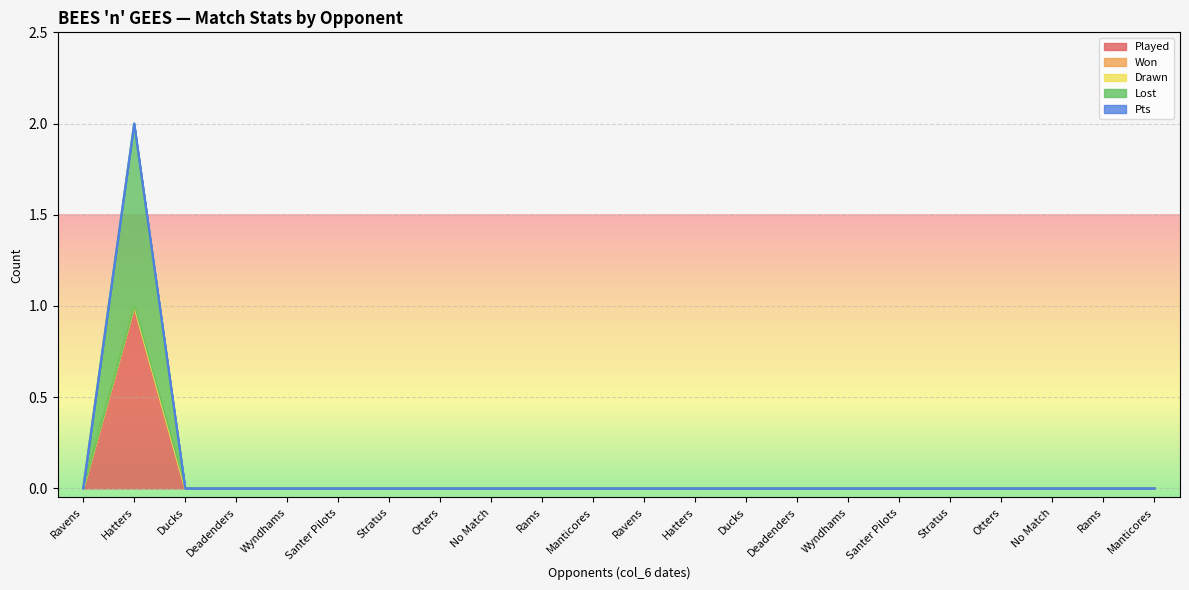

At which category does the chart reach its peak across all series?

Hatters